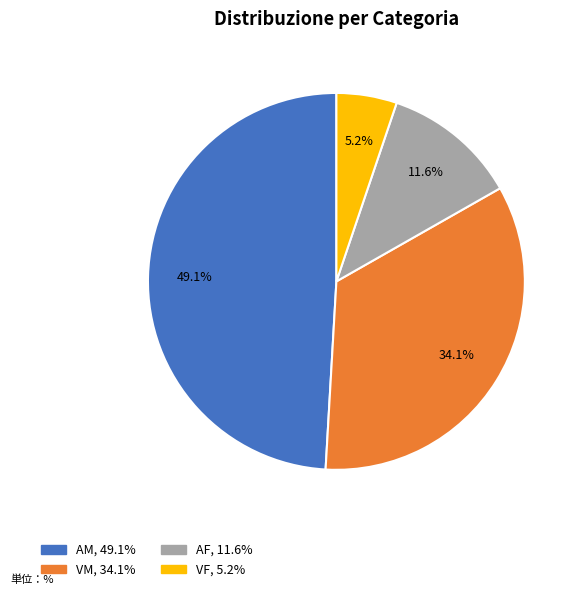

Which category has the smallest portion of the pie?

VF